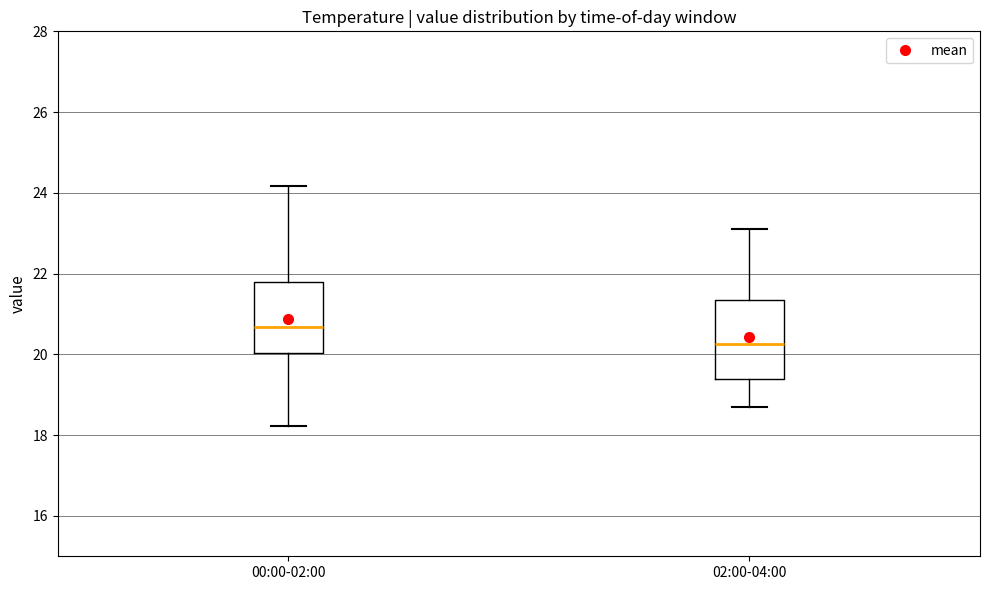

Reading left to right, read every box against the y-axis: the position of its median line, the range the box covers, and the ends of its whiskers. The values are not printed on the chart, so give them approximately, as read against the axis.

00:00-02:00: median 20.6, box 20.0 to 21.8, whiskers 18.2 to 24.2
02:00-04:00: median 20.2, box 19.4 to 21.4, whiskers 18.8 to 23.2